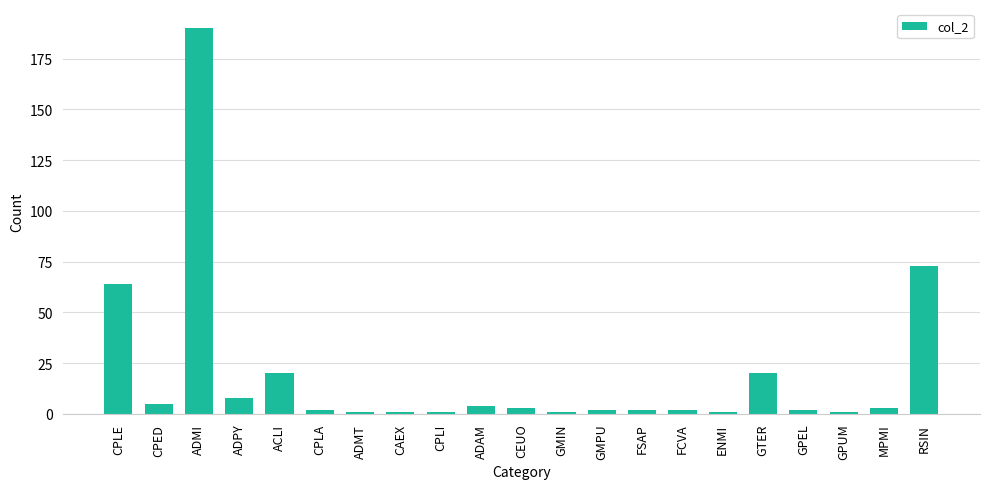

Where is the data nearest to the value 95?

RSIN